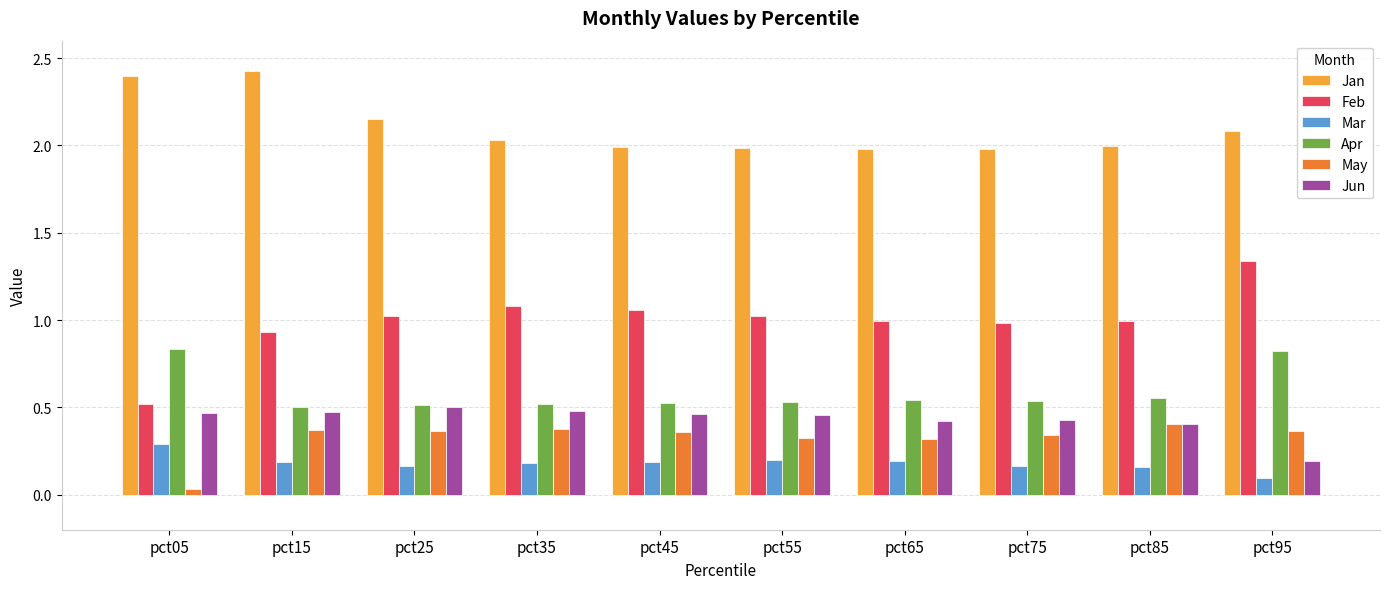

Which category has the lowest value across all series?

pct05